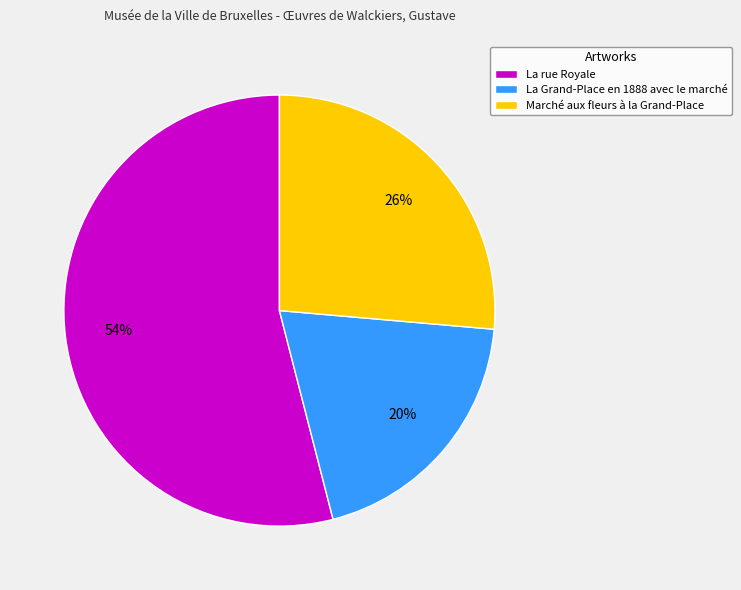

To the nearest percent, what is the difference between the La rue Royale and Marché aux fleurs à la Grand-Place slice percentages?

28%